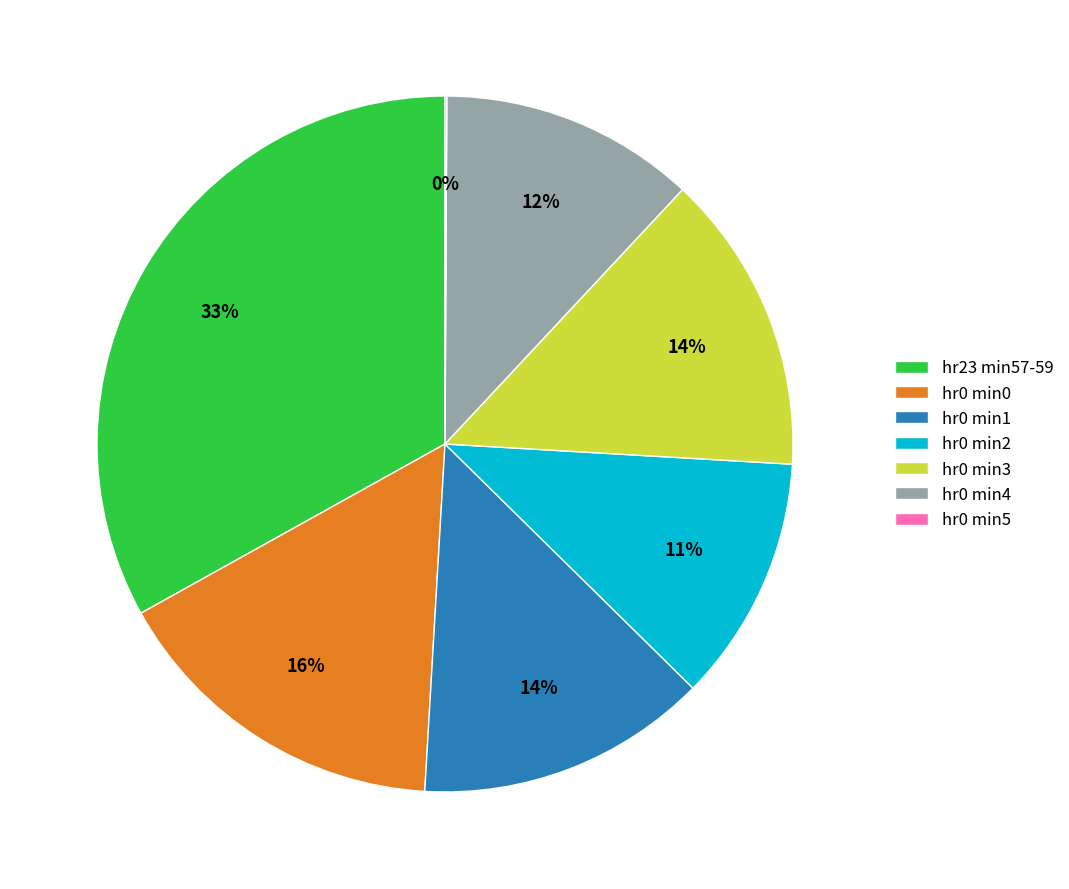

What is the ratio of the value at hr0 min3 to the value at hr23 min57-59?

0.4